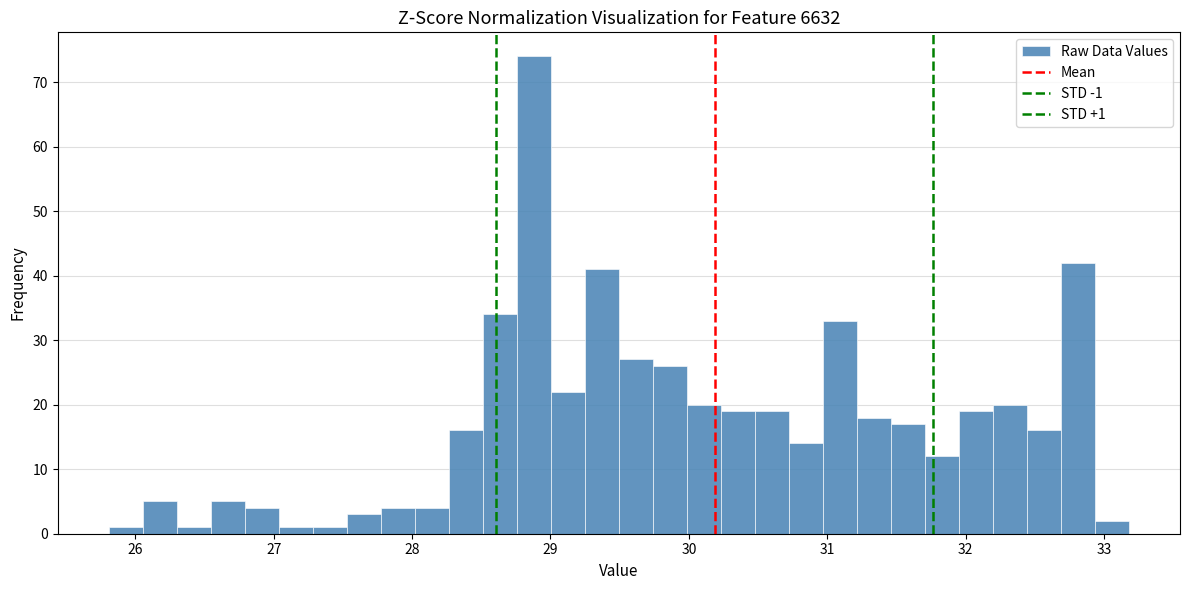

Around what value on the x-axis is the tallest bar? Give the approximate position of its centre, as read against the axis.

28.9